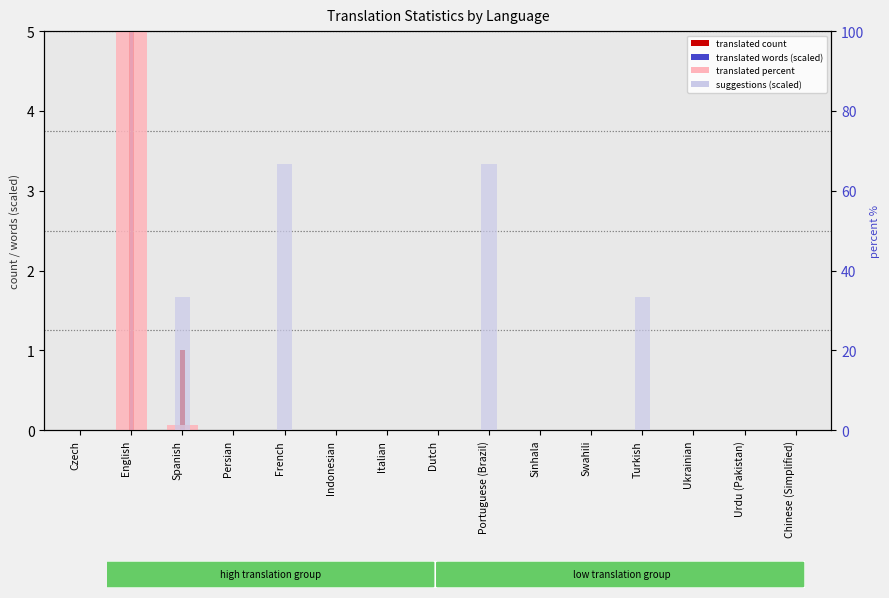

Rank the series by their maximum value, from lowest to highest.

translated words (scaled), suggestions (scaled), translated, translated percent